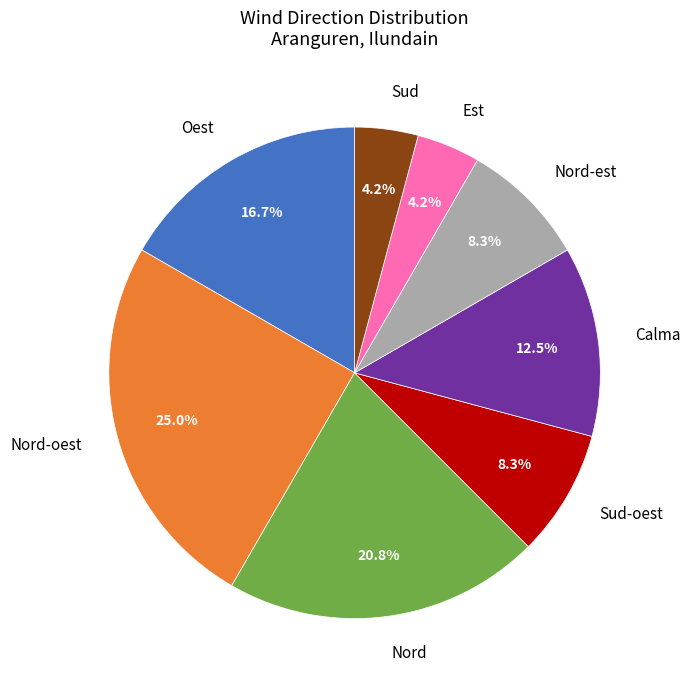

Is there a majority slice in this chart?

No